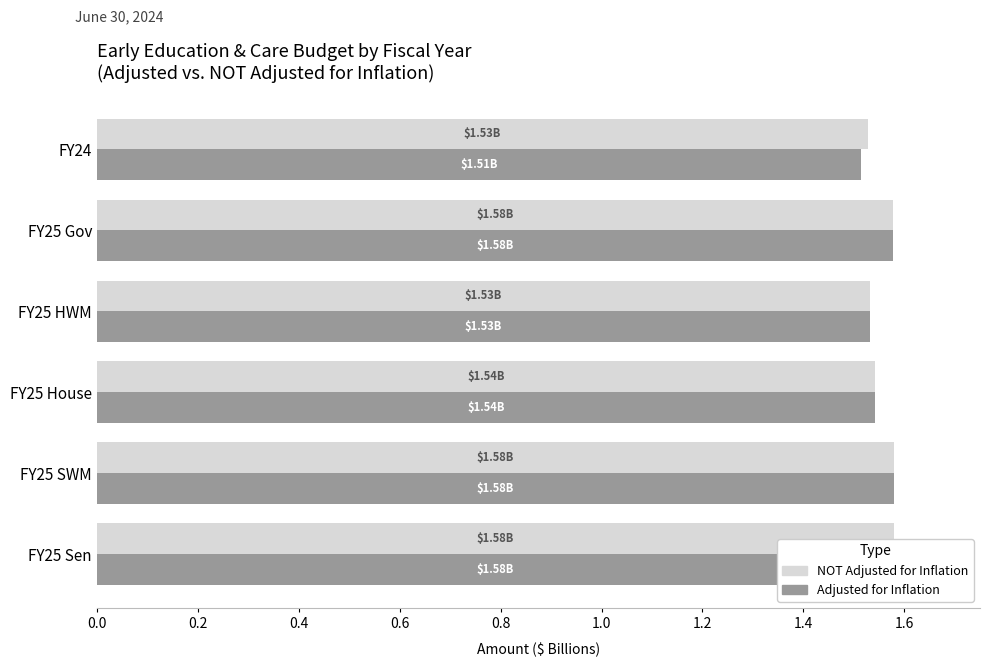

How many distinct data groups are displayed?

2